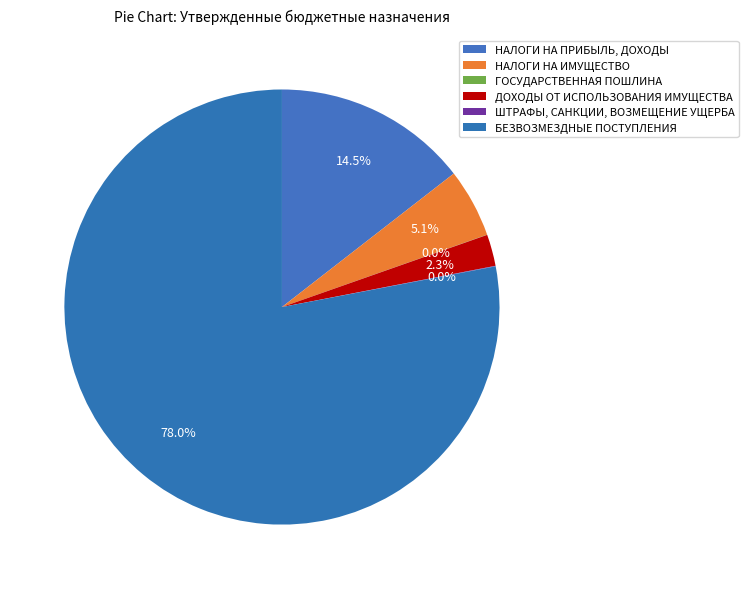

What is the majority slice?

БЕЗВОЗМЕЗДНЫЕ ПОСТУПЛЕНИЯ